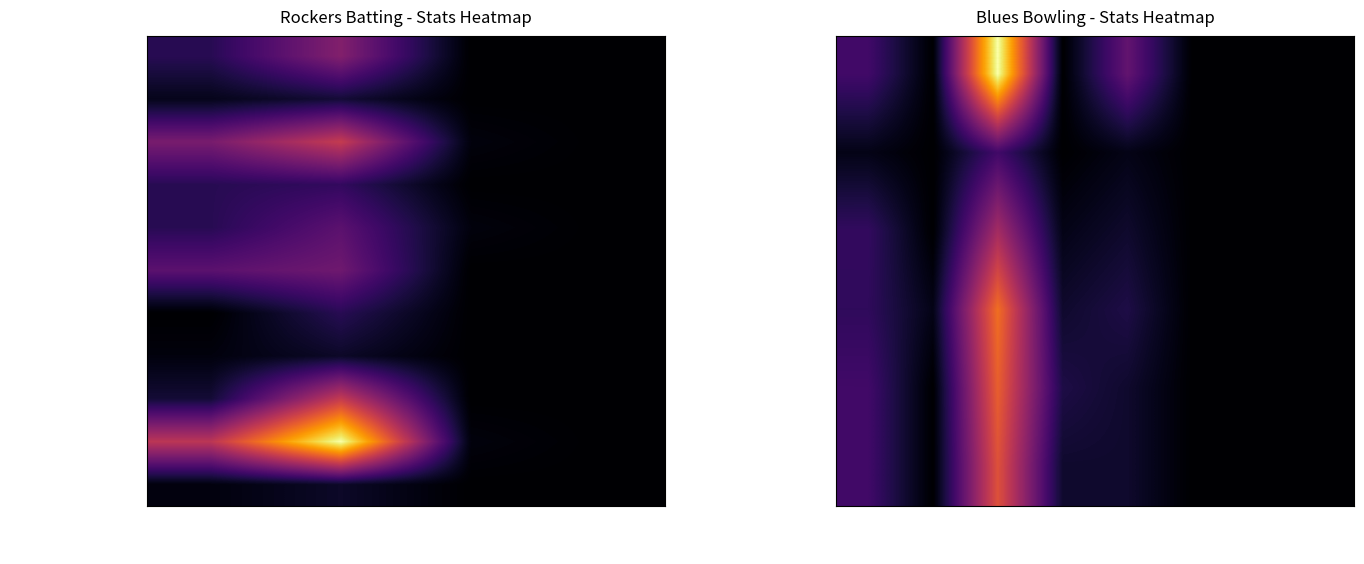

Reading left to right, what are all the values shown in this chart?

Naresh Babu: 6	15	0	0
Aditya Hippalgonkar: 2	4	0	0
Diptikant Sandhibigraha: 14	22	1	0
Ajodhya Chand: 6	7	0	0
Chandramohan Karthik: 6	11	1	0
Gayadhar Samal: 11	13	0	0
Mohan Rangaraj: 0	6	0	0
Prasanna Kanago: 1	3	0	0
Ravindra Shetty: 4	22	0	0
Sandeep Krishnappa: 21	42	1	0
Chandru M: 1	3	0	0